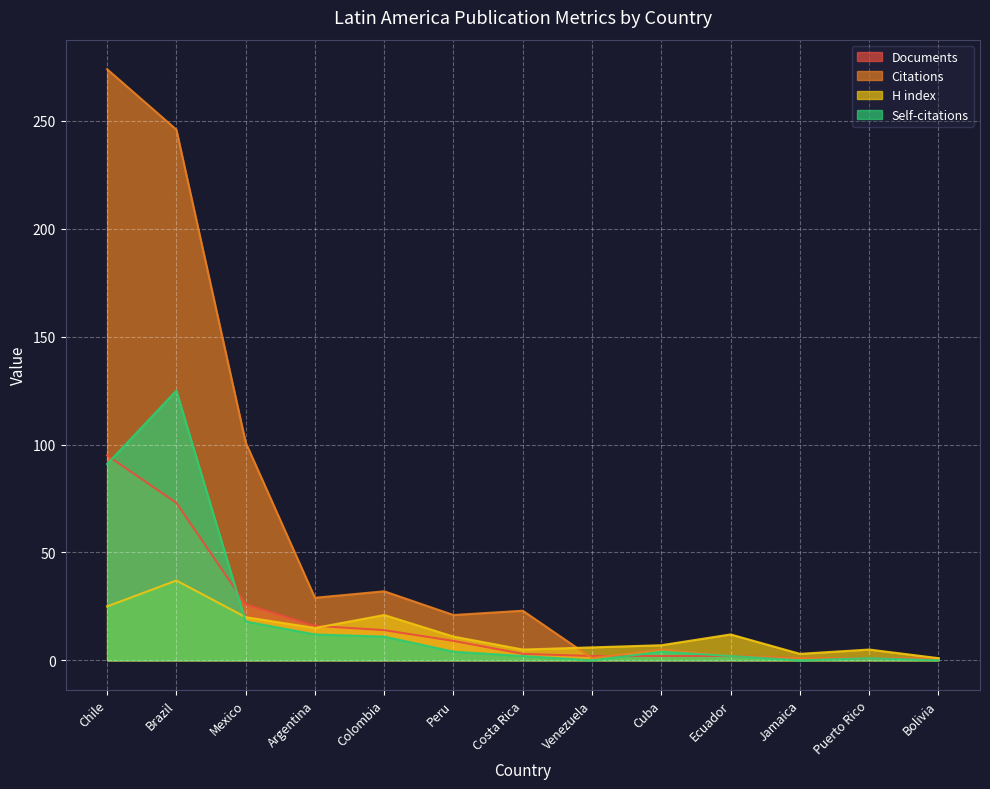

True or false: Citations and Documents intersect in this chart.

True